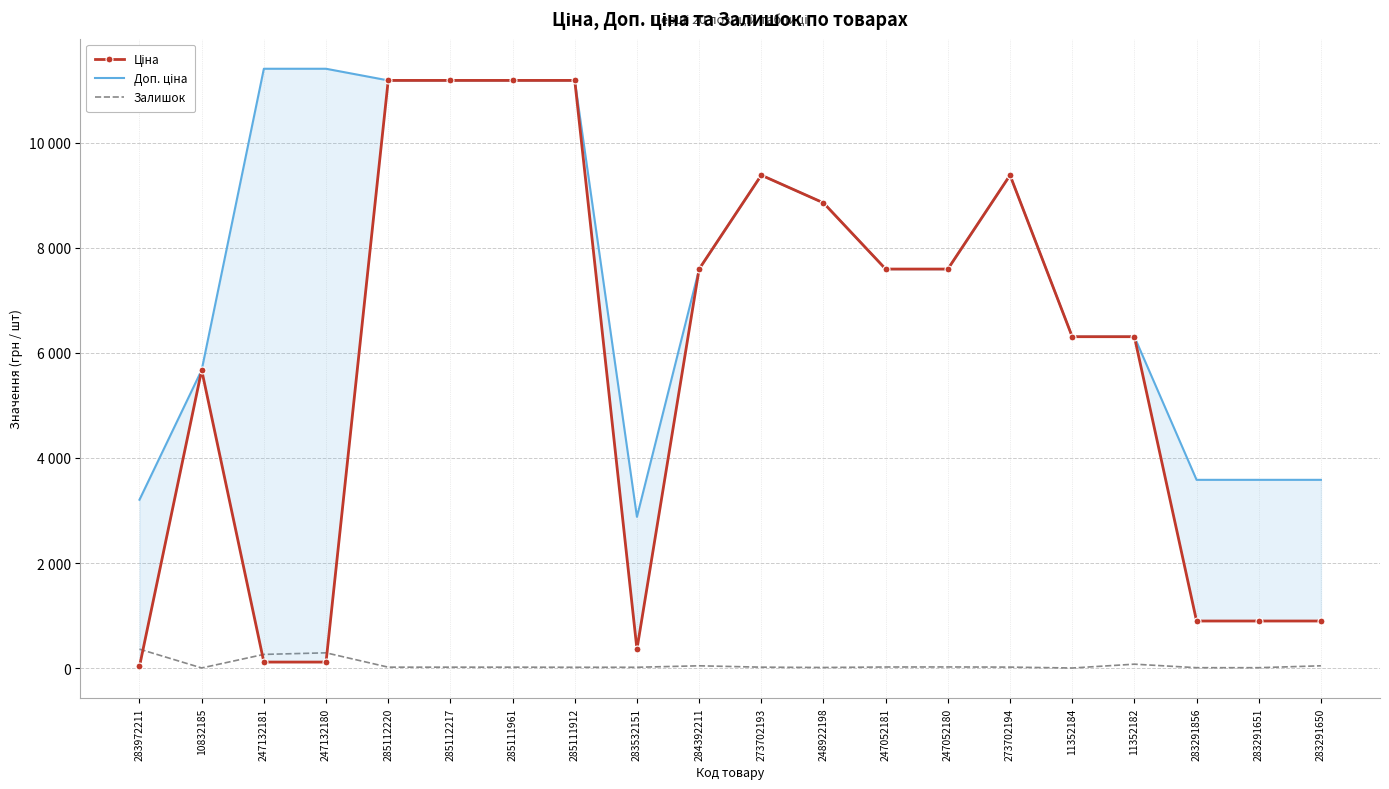

At which category is the sum across all series the highest?

285112220